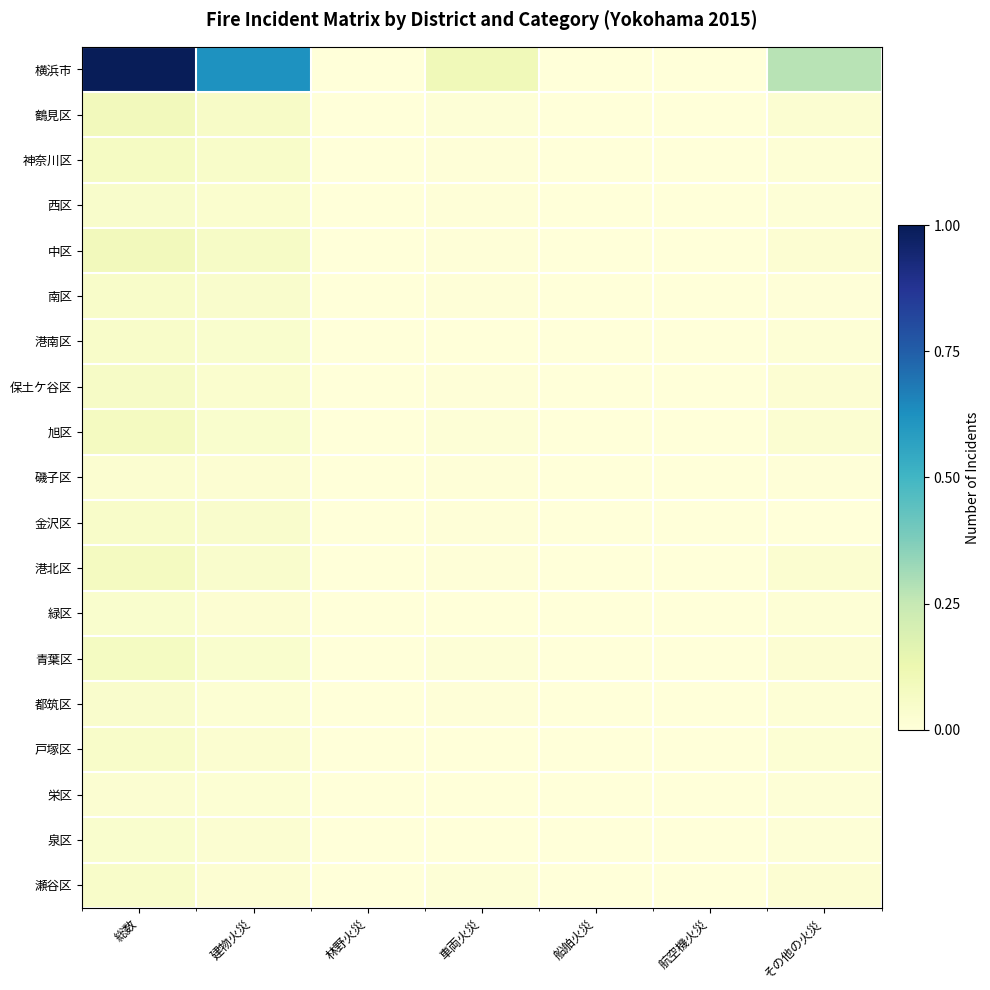

At which category is the sum across all series the highest?

総数